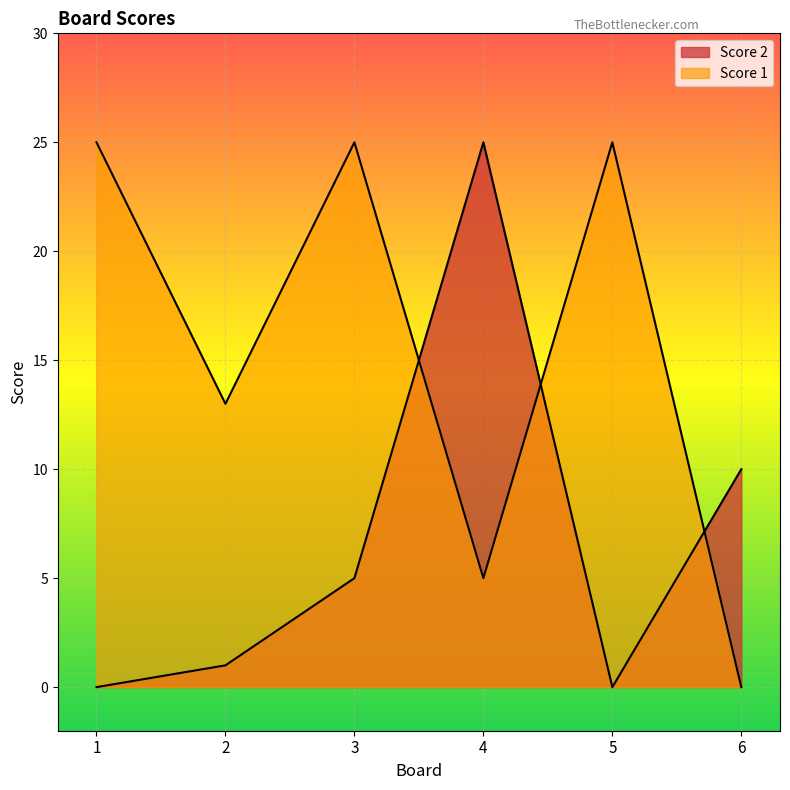

Where is the first local minimum for Score 2?

5